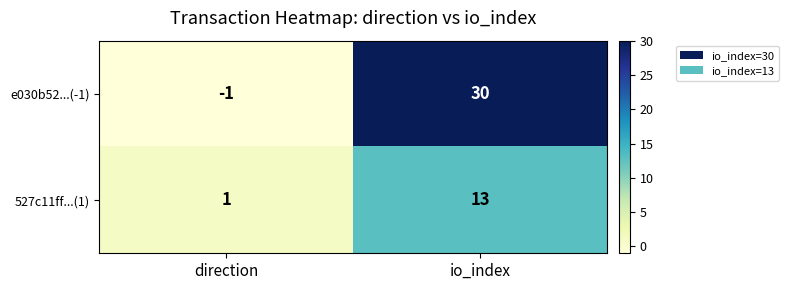

At which label does e030b52...(-1) reach its minimum?

direction